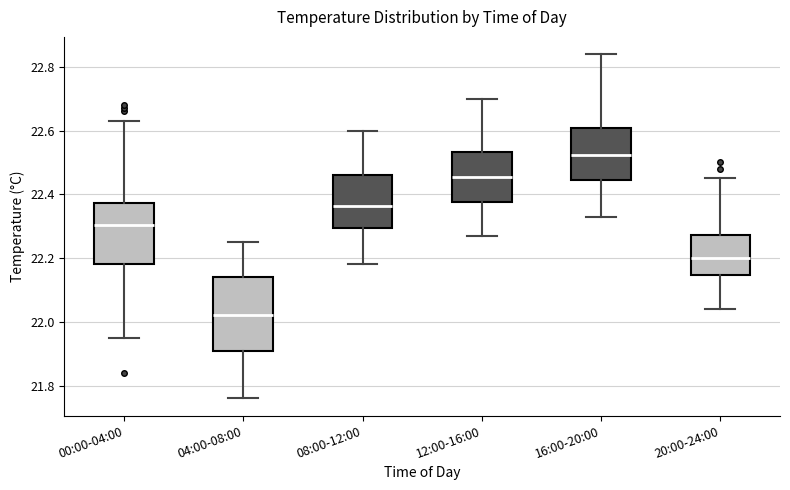

Comparing the boxes themselves (not the whiskers), which one is the tallest?

04:00-08:00